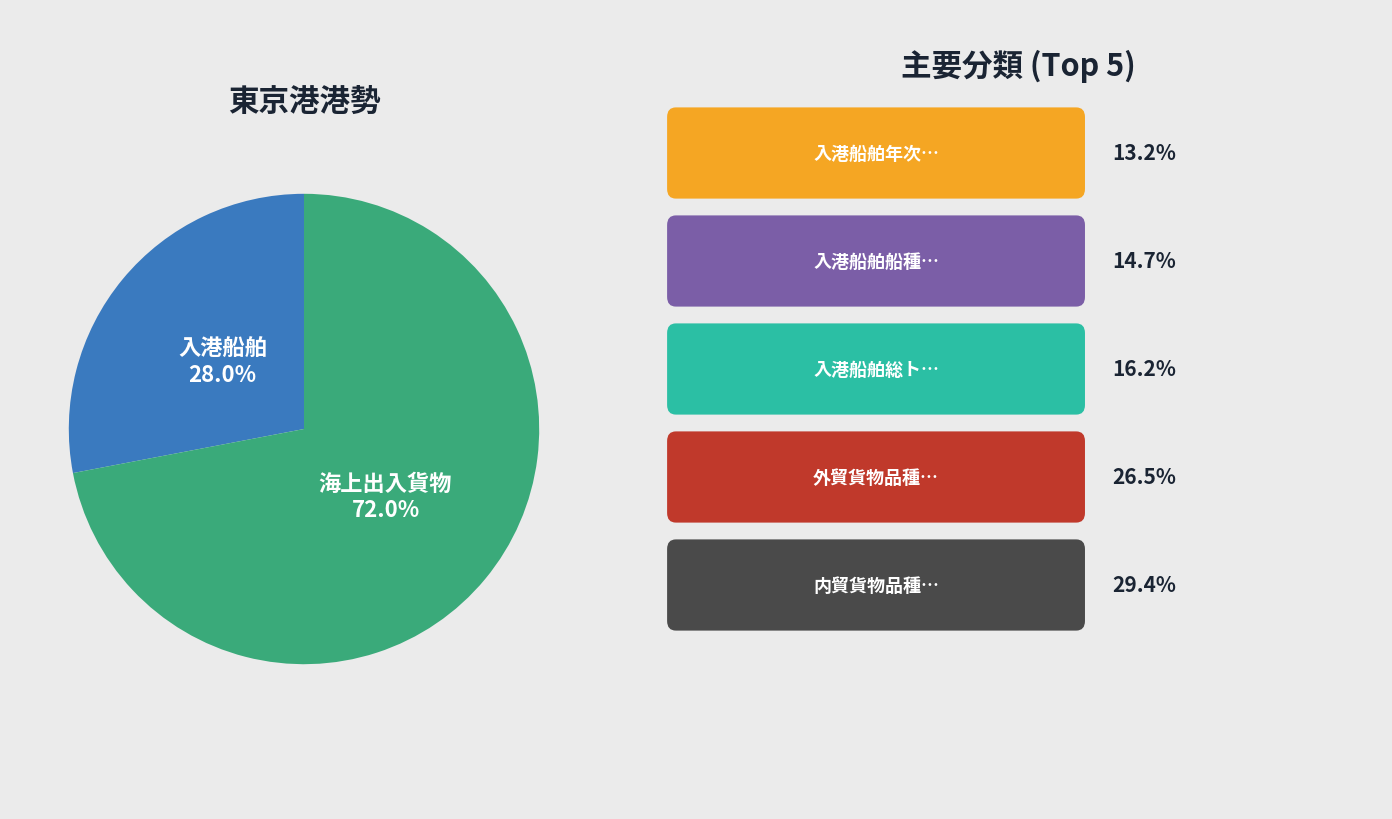

Is there any slice that represents more than half of the pie?

Yes